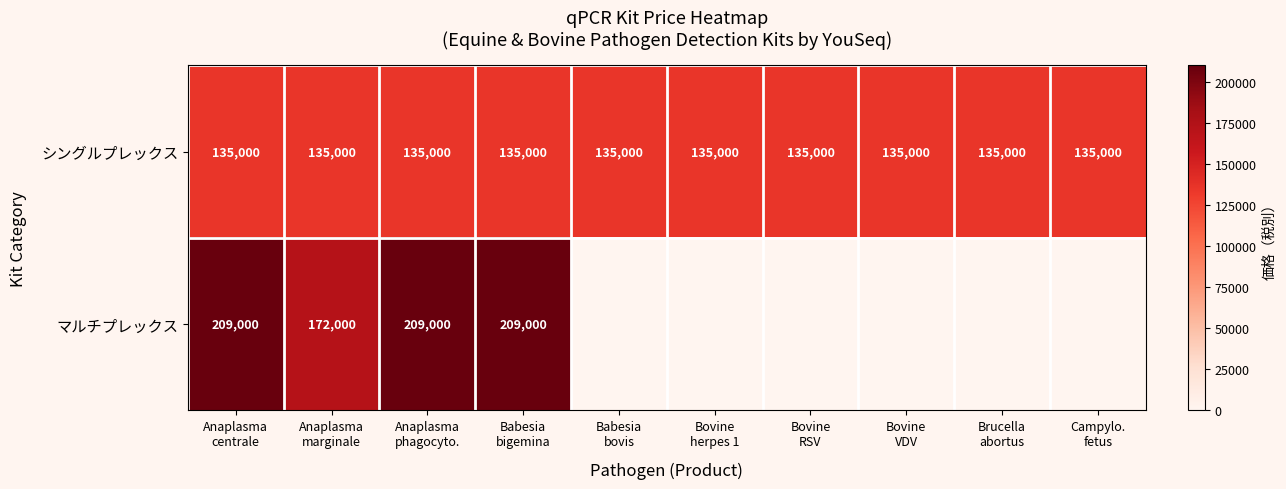

What is the minimum value for シングルプレックス?

135000